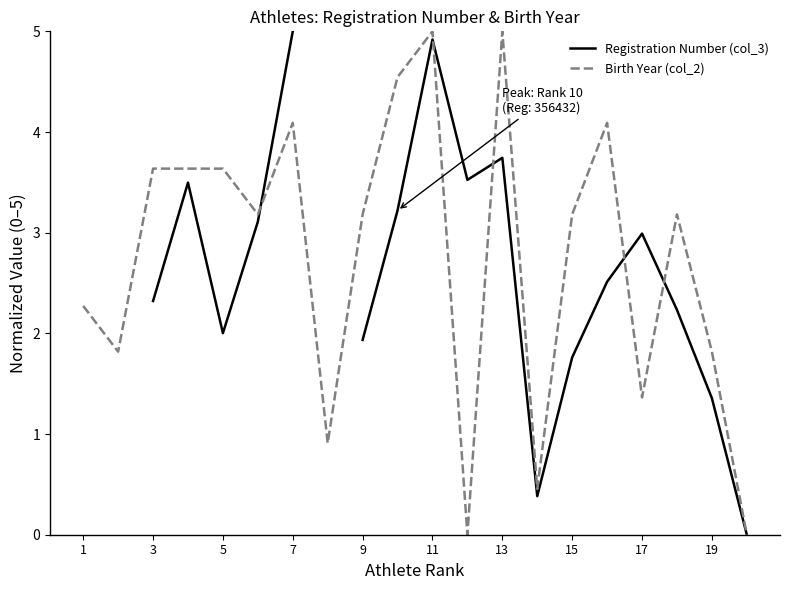

Is it true that Birth Year (col_2) equals 3.2 at 9?

True